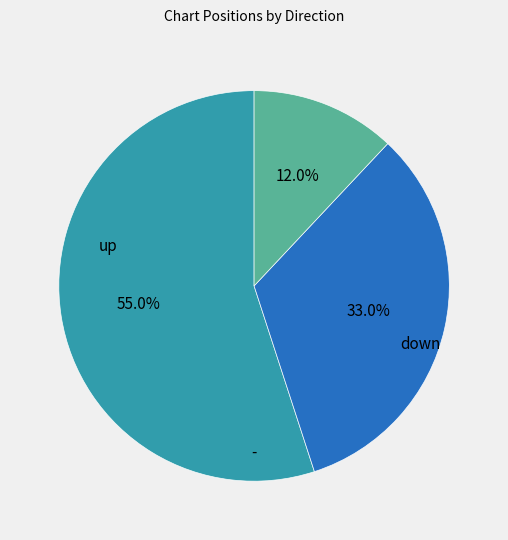

How many slices are in this pie chart?

3